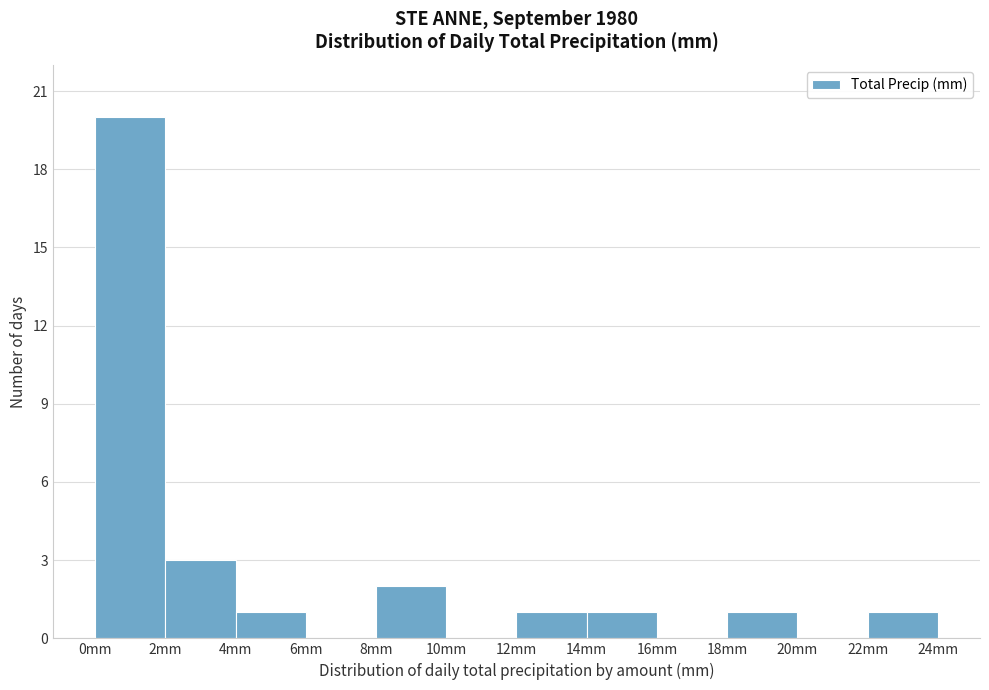

Over which range of the x-axis is the bar tallest?

0 to 2